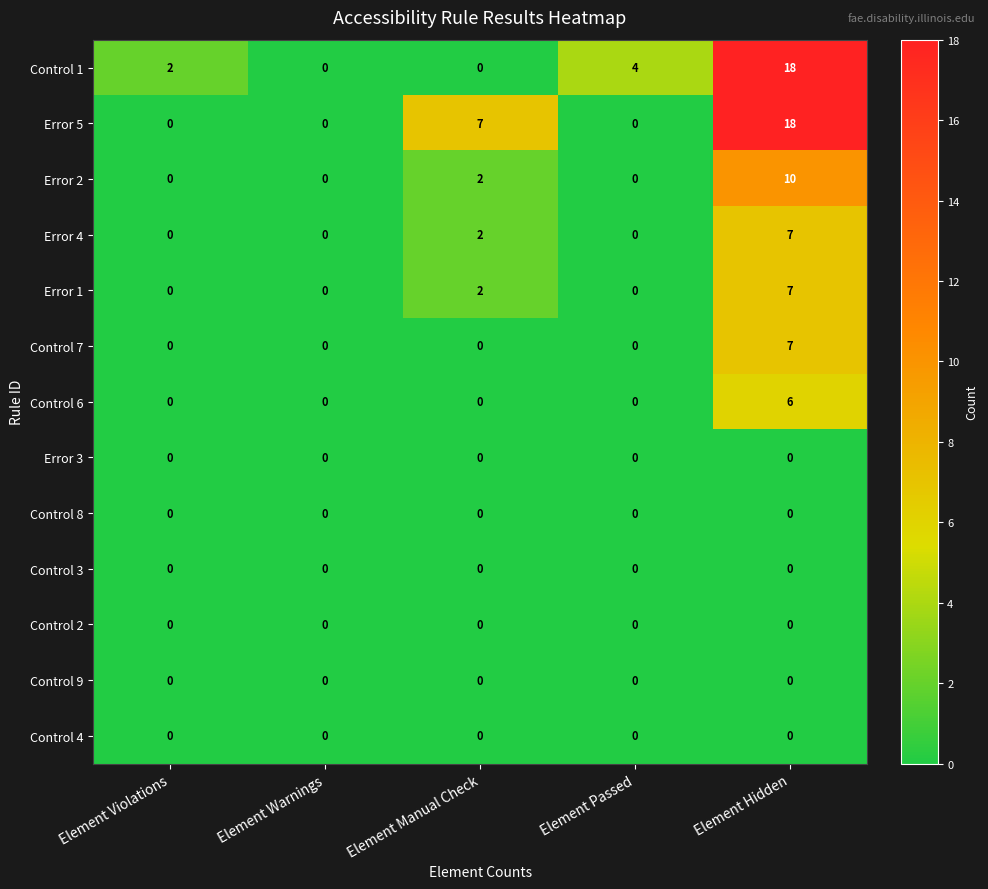

At which category is the sum across all series the highest?

Element Hidden